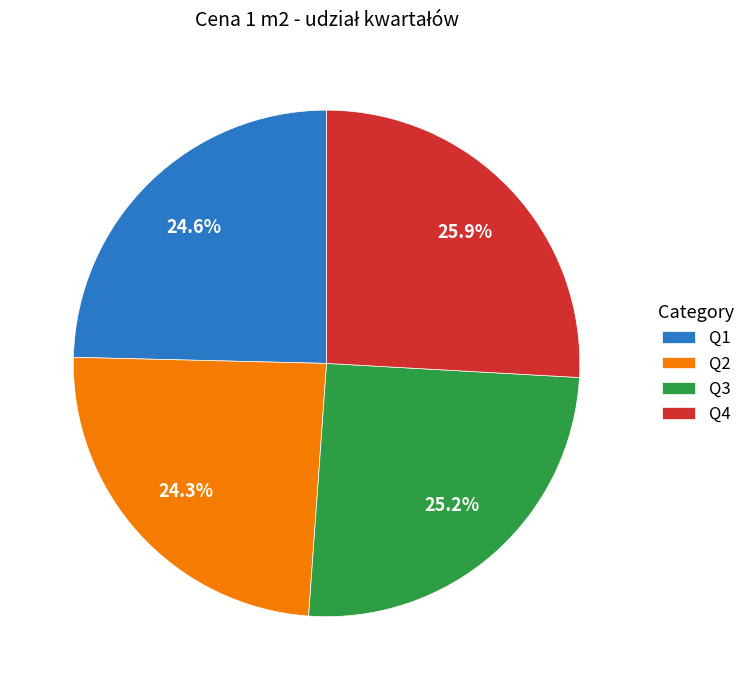

What is the largest slice in the pie chart?

Q4